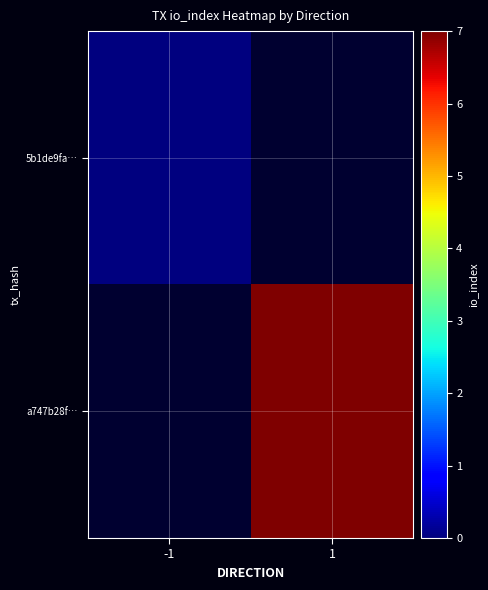

List the series in order of their peak value, highest first.

5b1de9fa…, a747b28f…